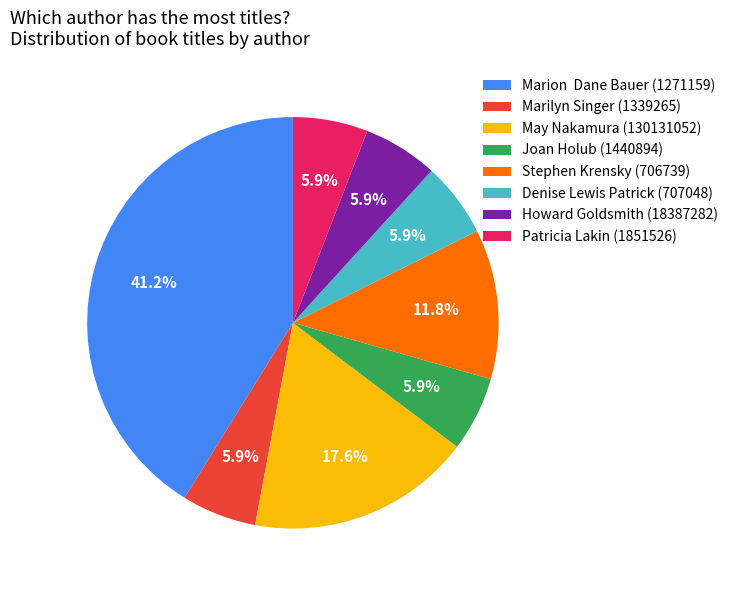

Is it true that Howard Goldsmith (18387282) is 1% of the pie?

False